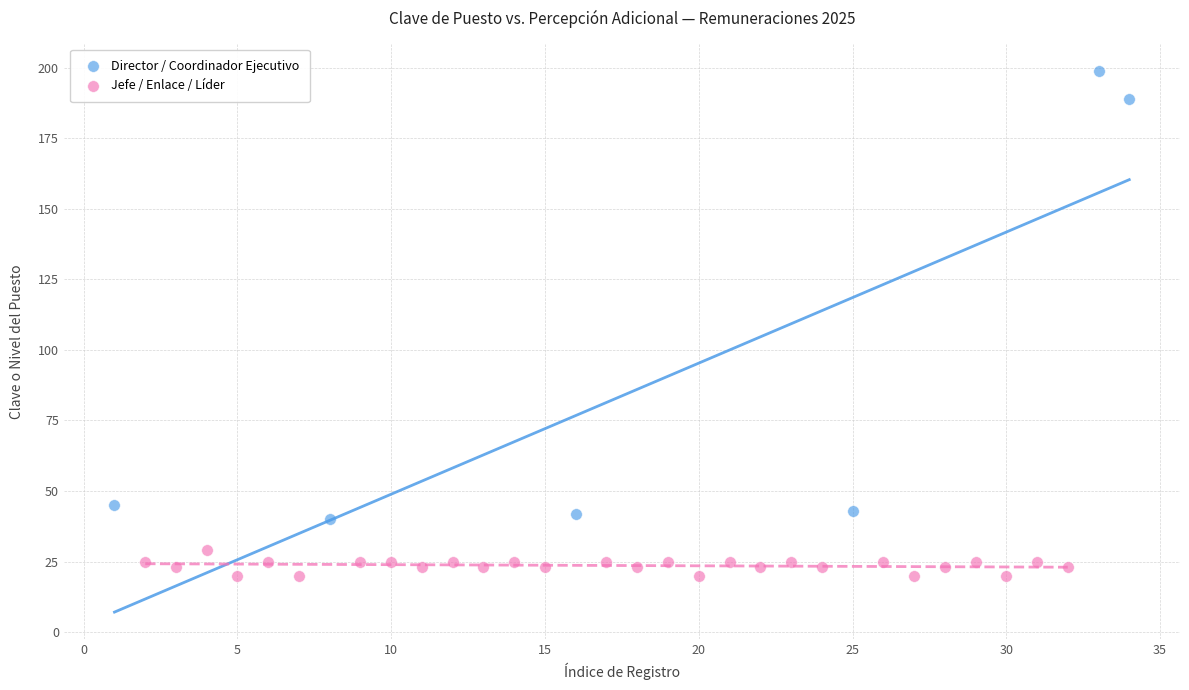

Which series reaches the minimum Y coordinate?

Jefe / Enlace / Líder